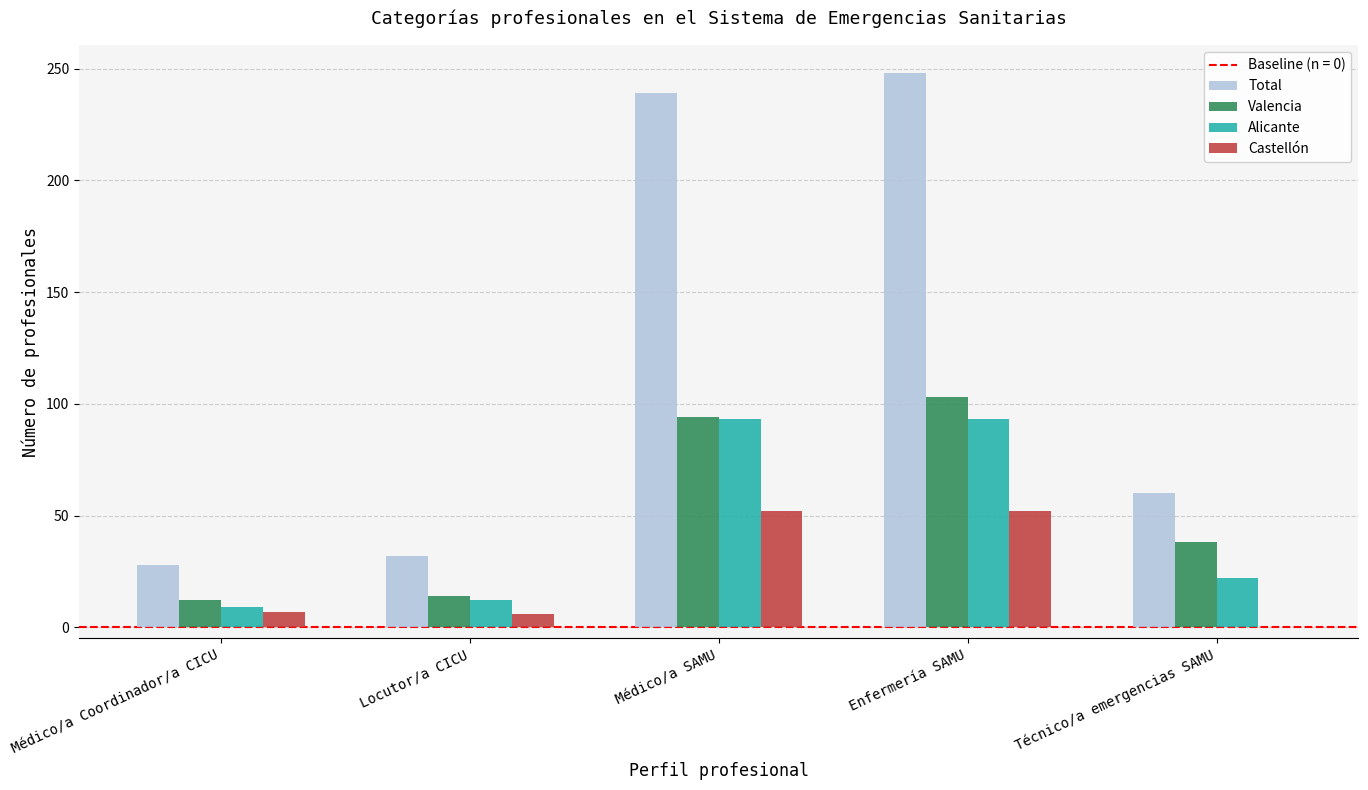

Is the value of Castellón at Locutor/a CICU greater than the value of Valencia at Técnico/a emergencias SAMU?

No